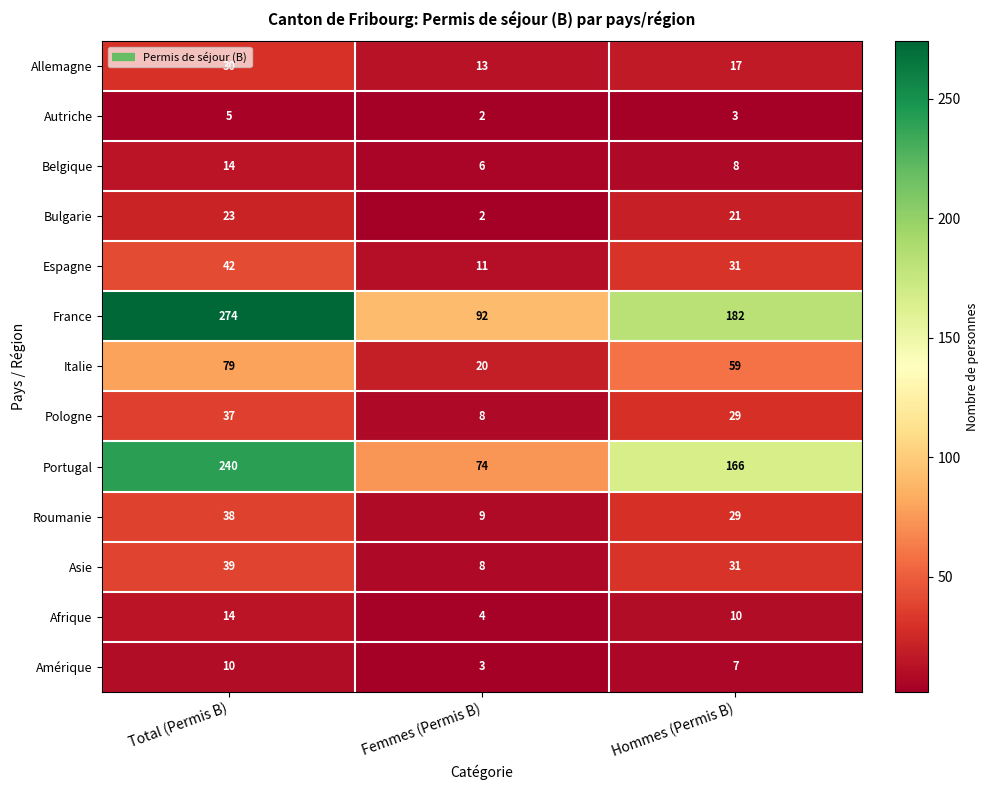

What is the sum of all Amérique values?

20